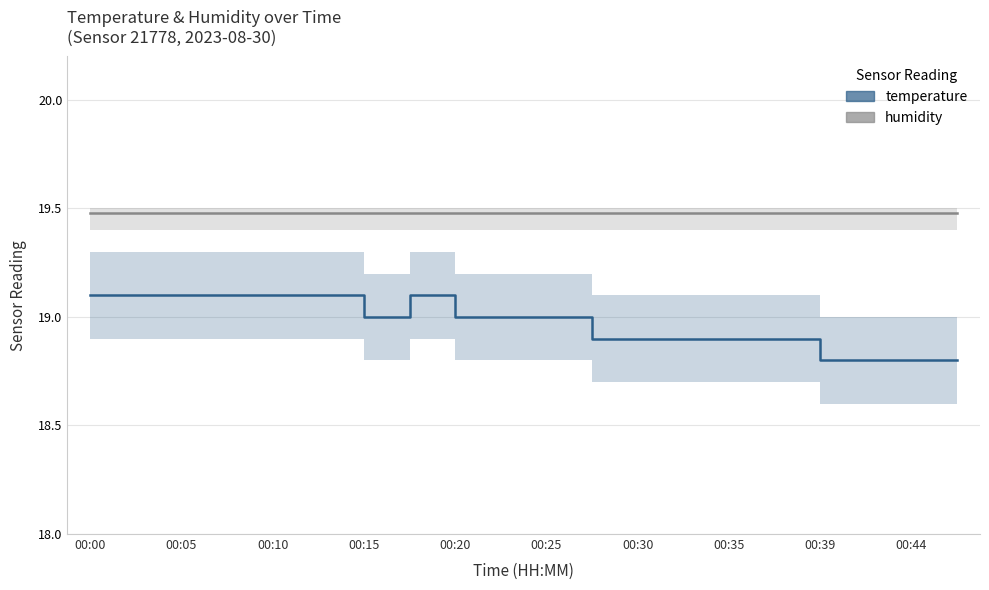

How many data points in temperature are less than 19?

9